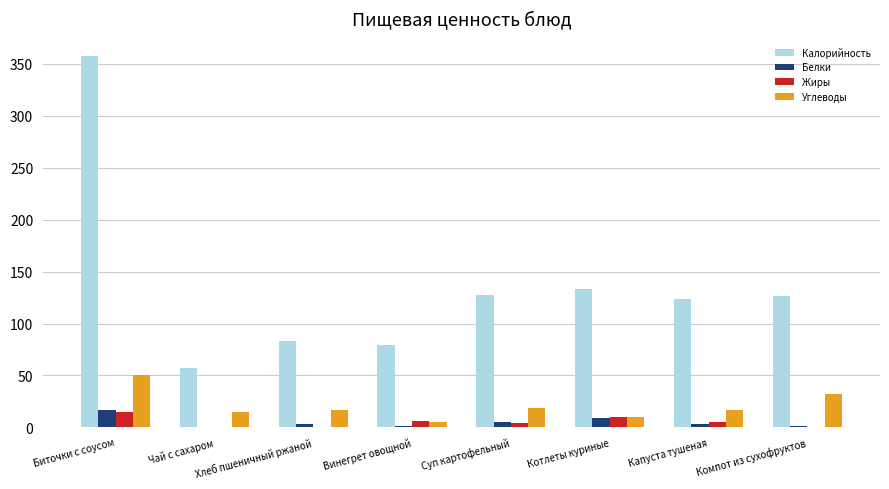

Is it true that Белки equals 8.9 at Котлеты куриные?

True